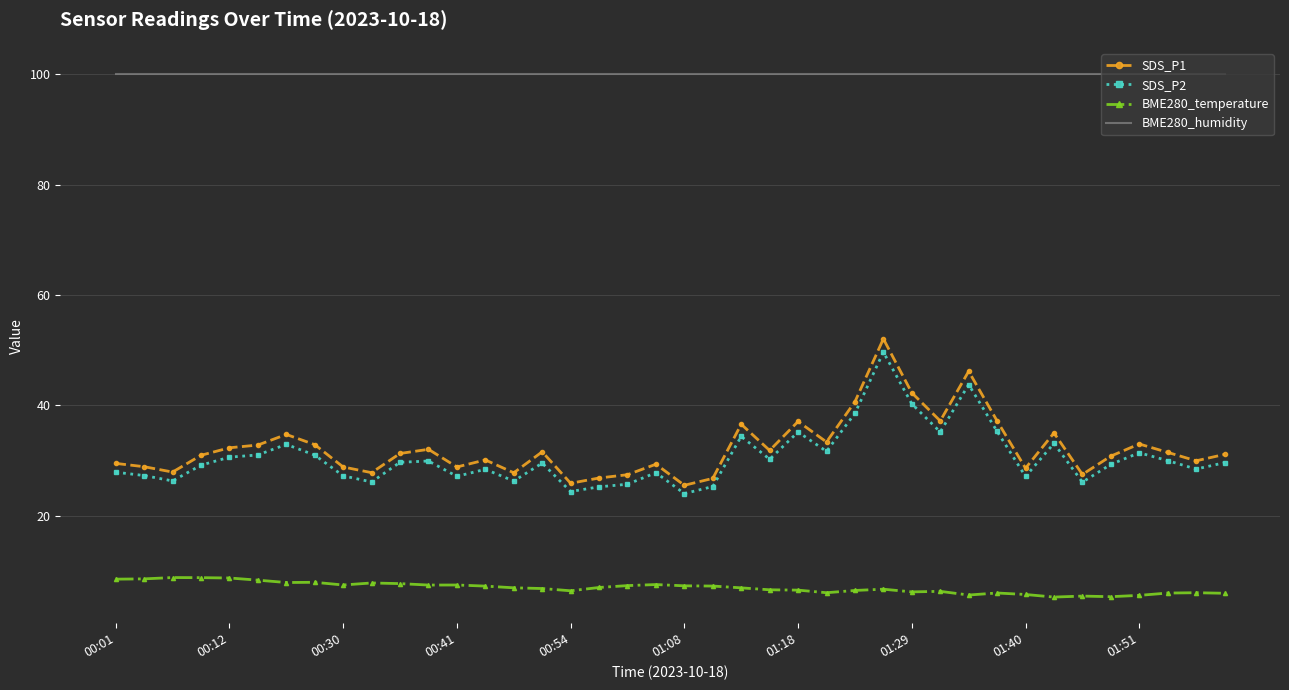

Rank the series by their maximum value, from lowest to highest.

BME280_temperature, SDS_P2, SDS_P1, BME280_humidity